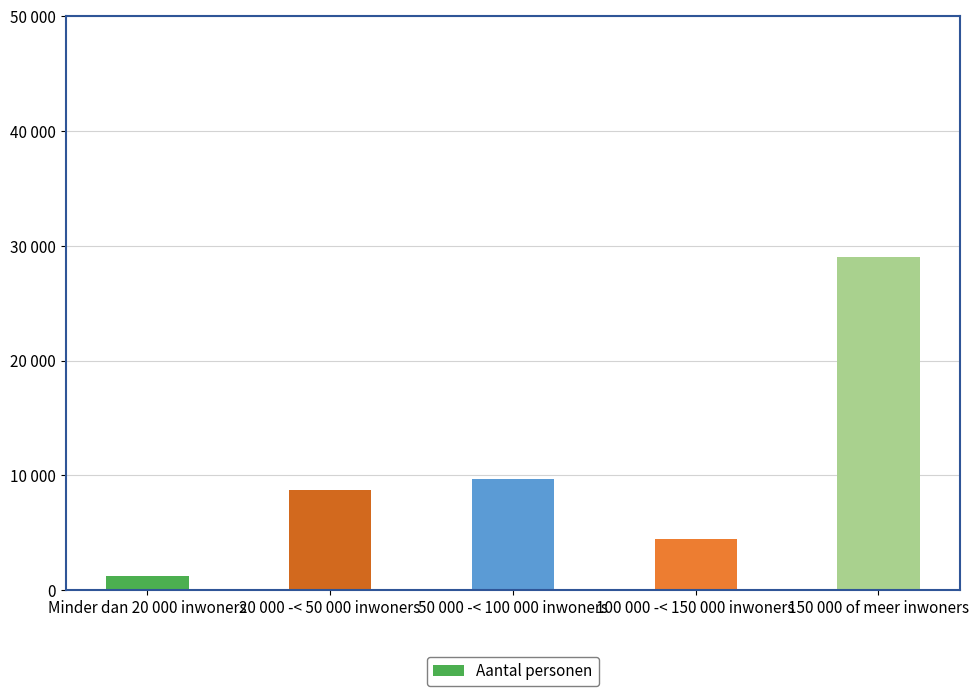

Does the chart contain any negative values?

No